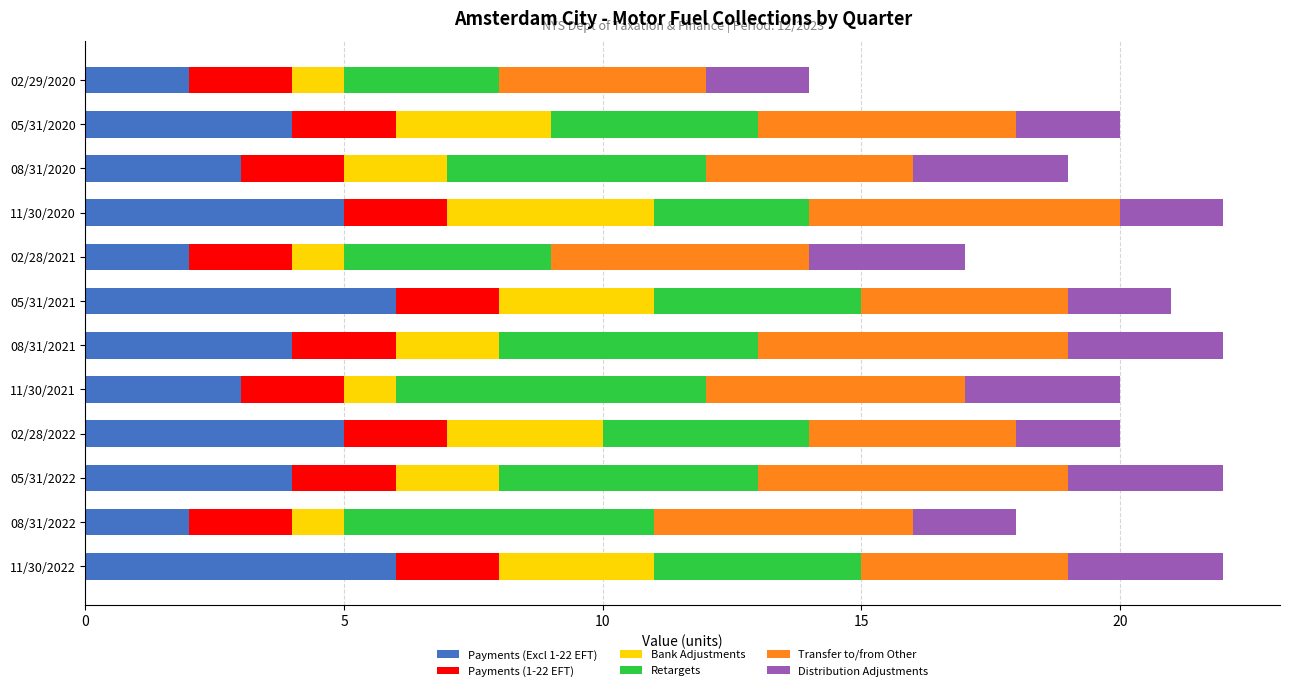

What is the difference between the maximum and minimum values in the Payments (Excl 1-22 EFT) series?

4